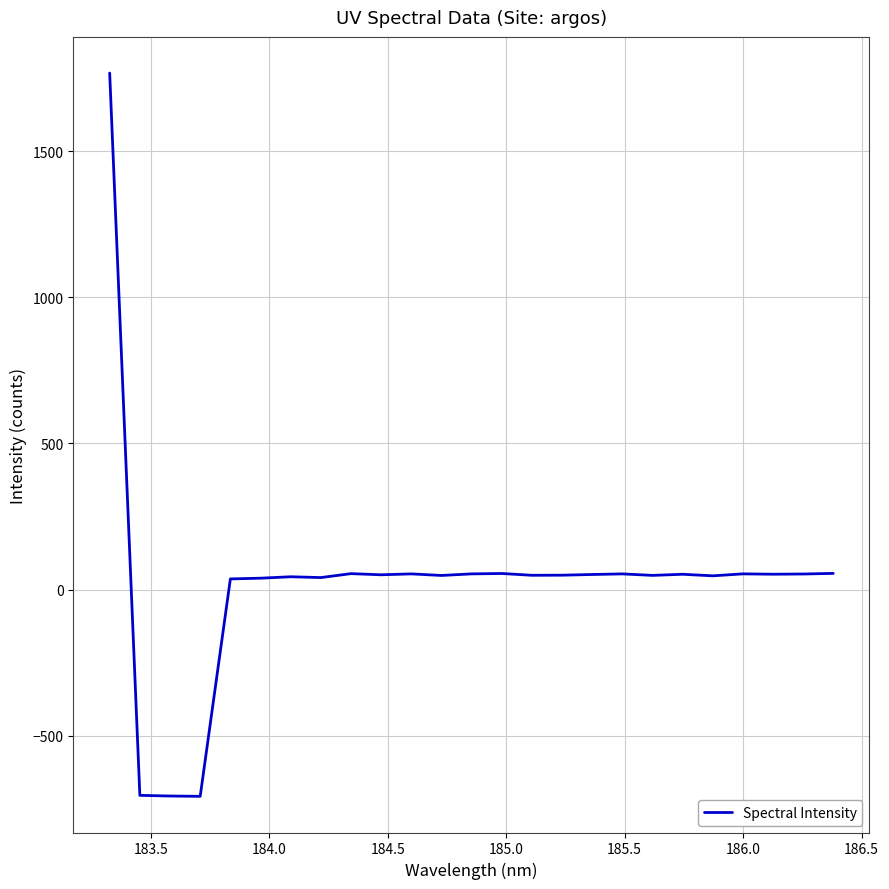

What is the difference between the maximum and minimum values?

2473.8